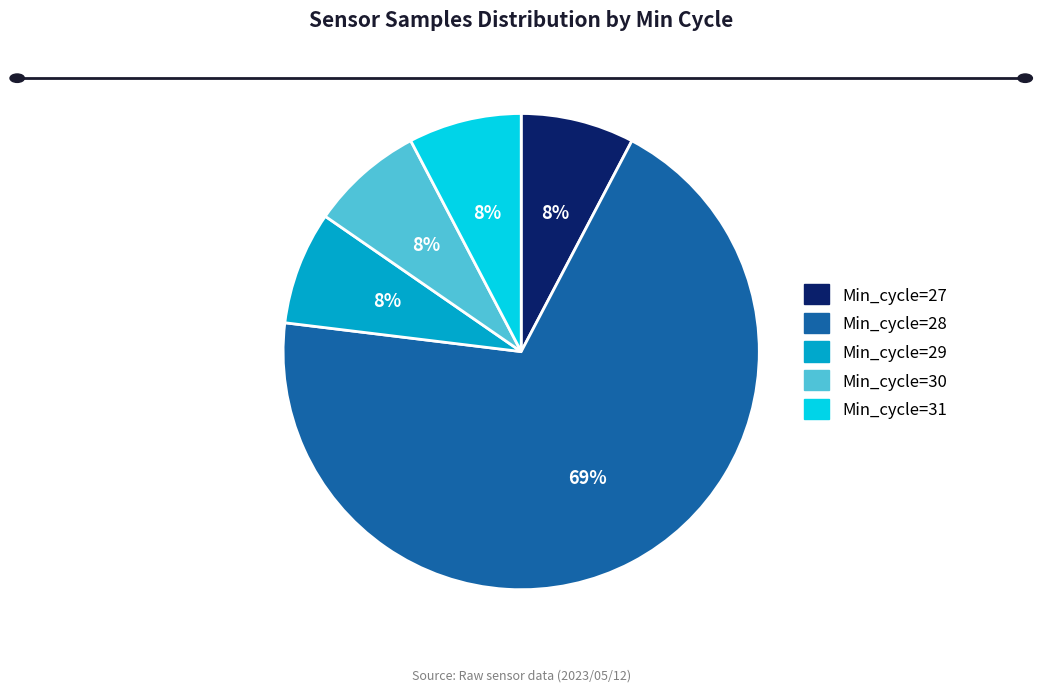

Which slice is the largest?

Min_cycle=28